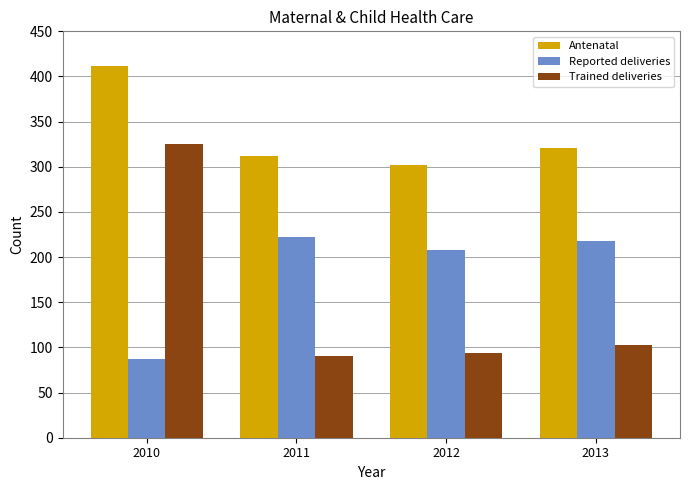

What is the minimum value for Trained deliveries?

90